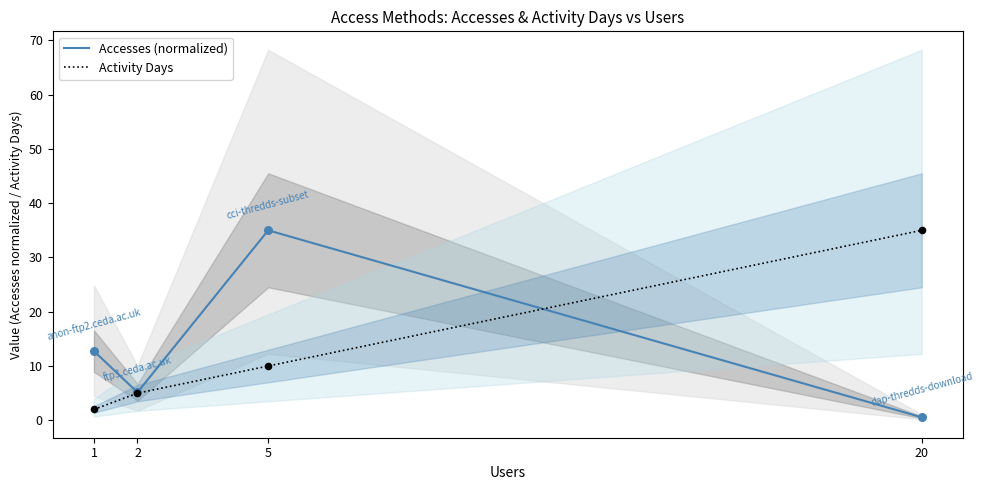

Which series has the largest total across all categories?

Accesses (normalized)